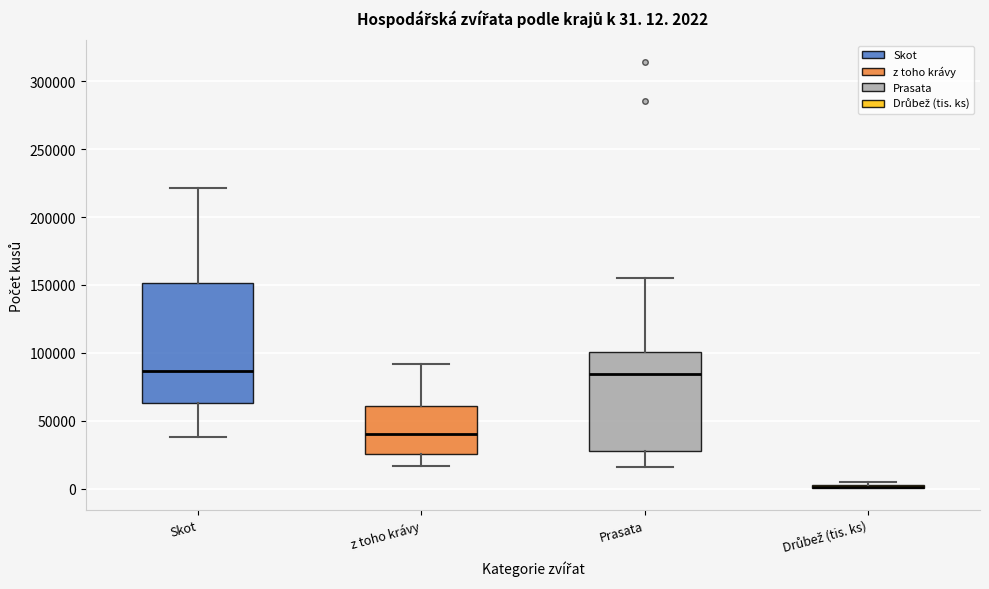

Which box is the tallest, from its lower edge to its upper edge?

Skot